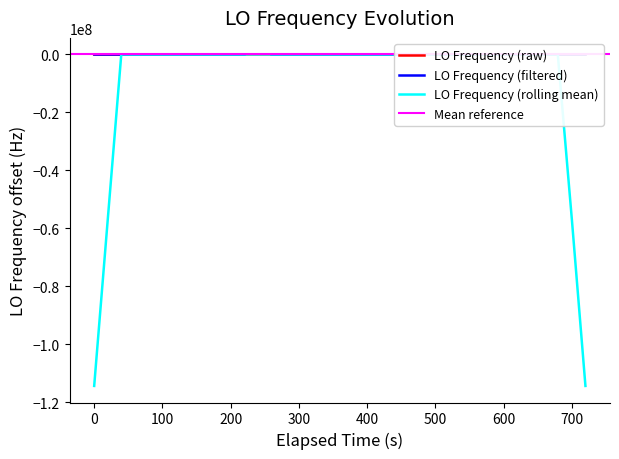

True or false: the data shows 1.1 at 0.

False